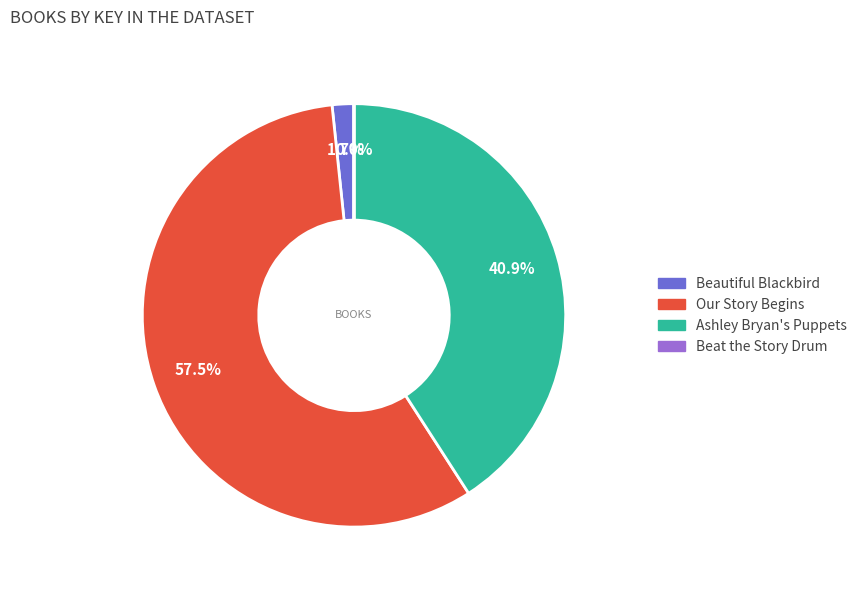

Which has a higher value, Beautiful Blackbird or Ashley Bryan's Puppets?

Ashley Bryan's Puppets